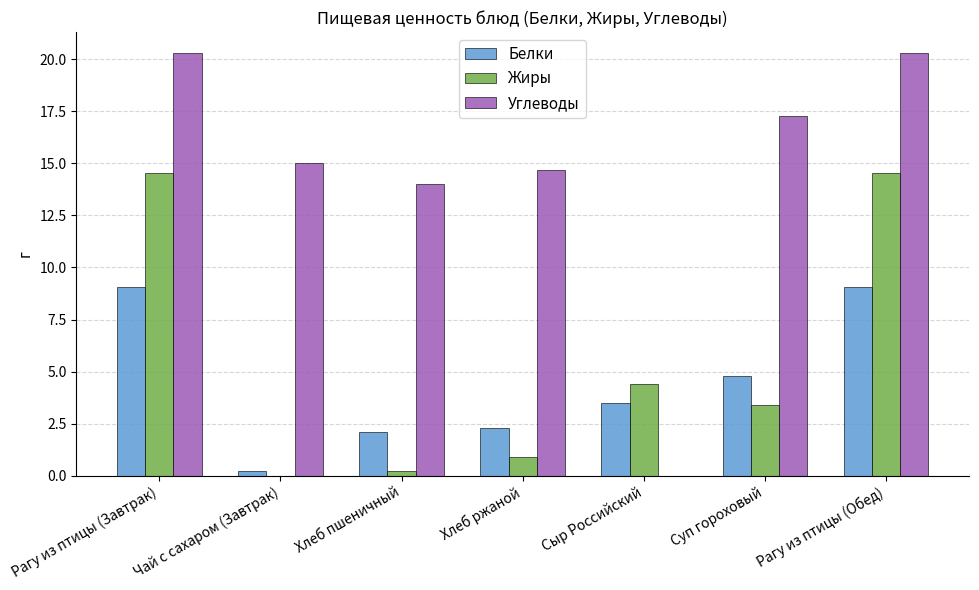

Which series has the largest total across all categories?

Углеводы